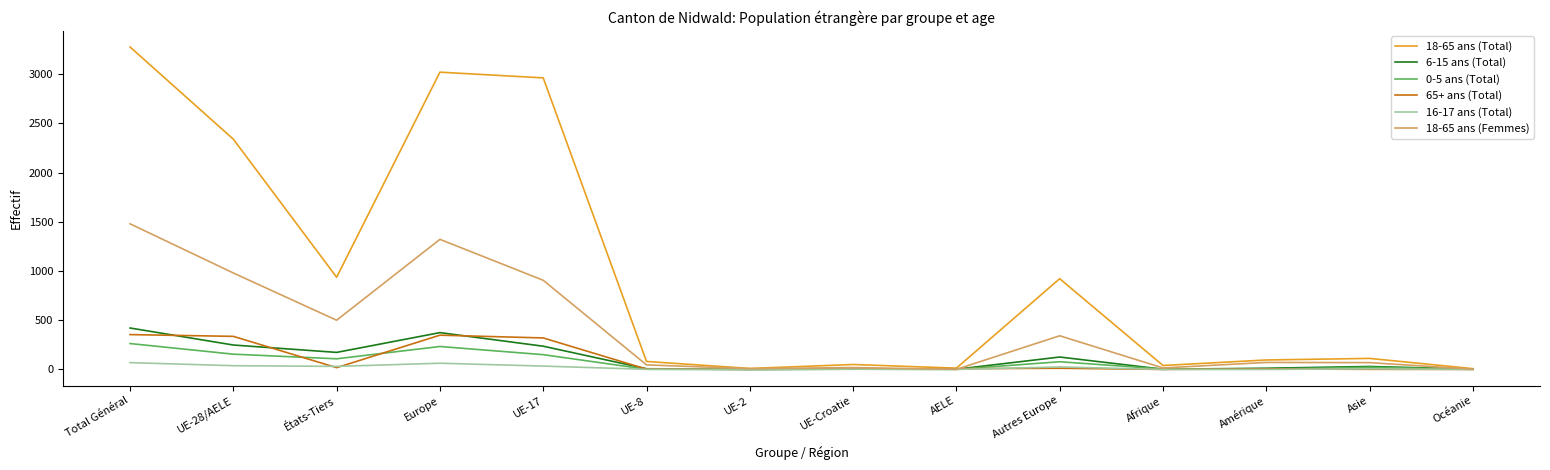

What is the difference between the highest and lowest values at États-Tiers?

919